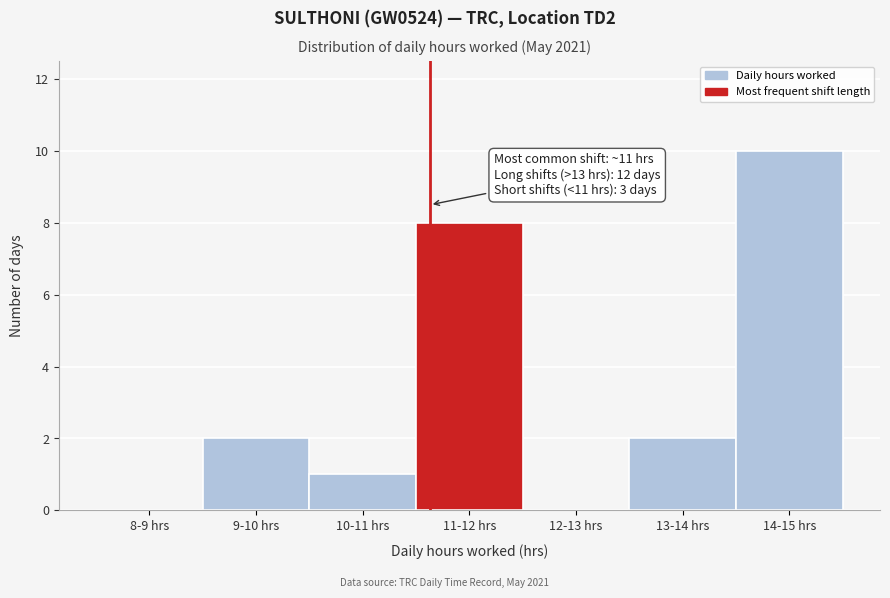

Reading left to right, what are all the values shown in this chart?

8-9 hrs=0	9-10 hrs=2	10-11 hrs=1	11-12 hrs=8	12-13 hrs=0	13-14 hrs=2	14-15 hrs=10